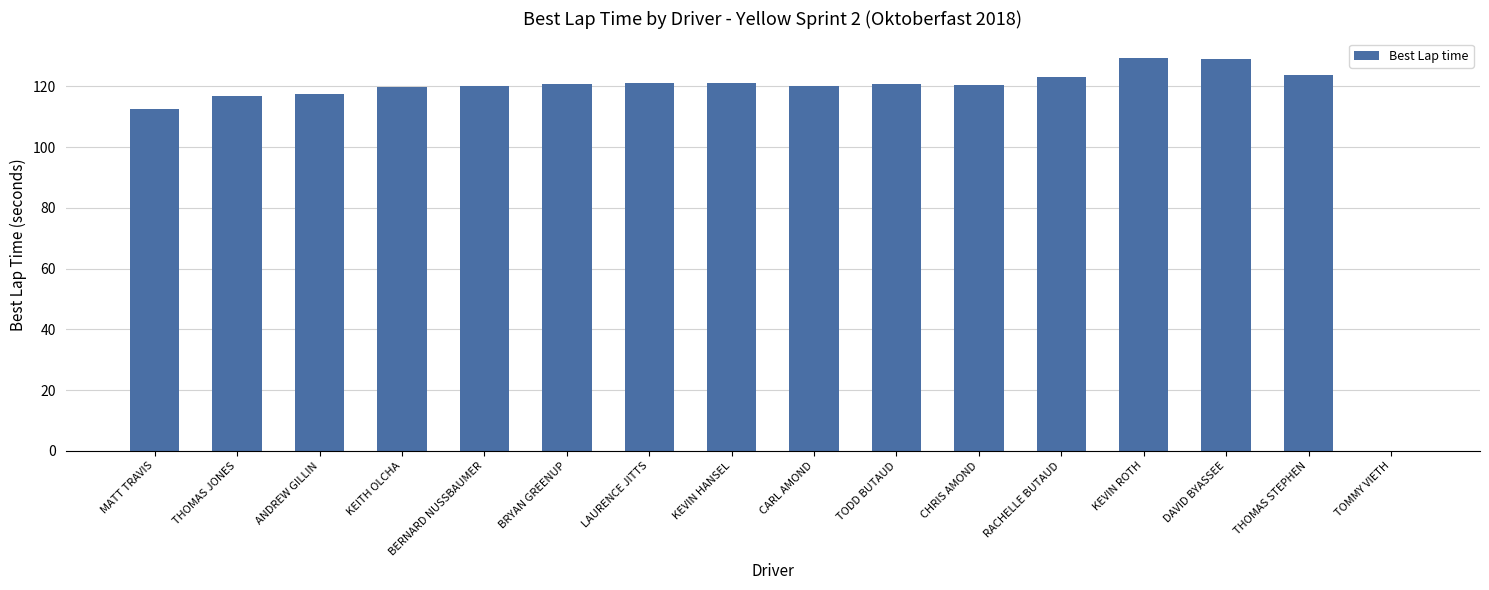

Are the bars horizontal?

No